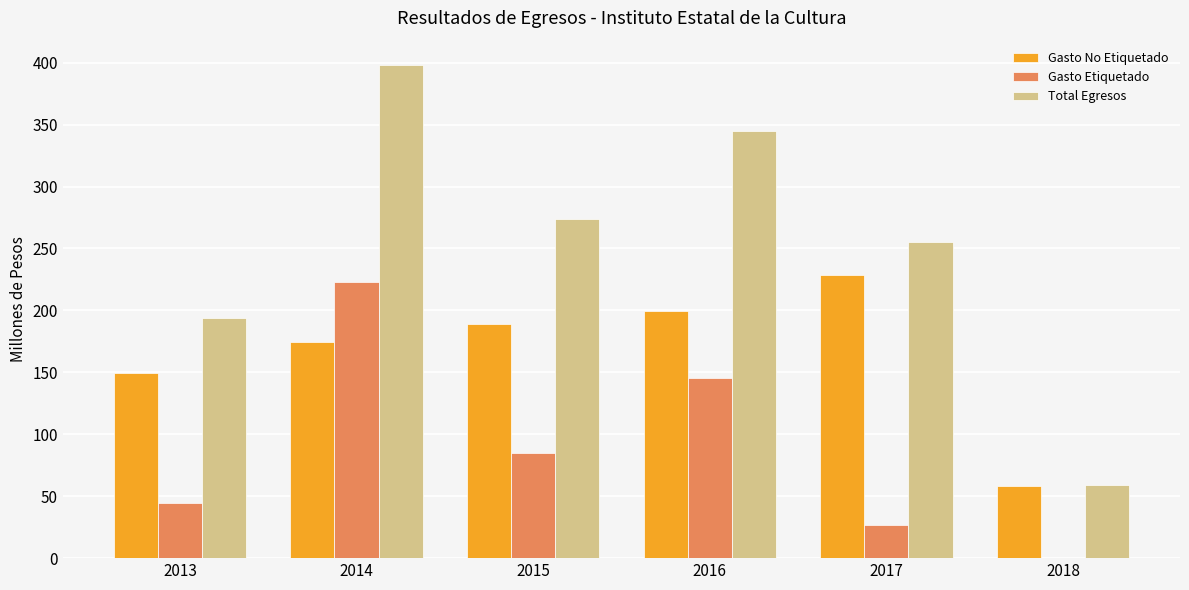

Which series changed the most between 2016 and 2017?

Gasto Etiquetado